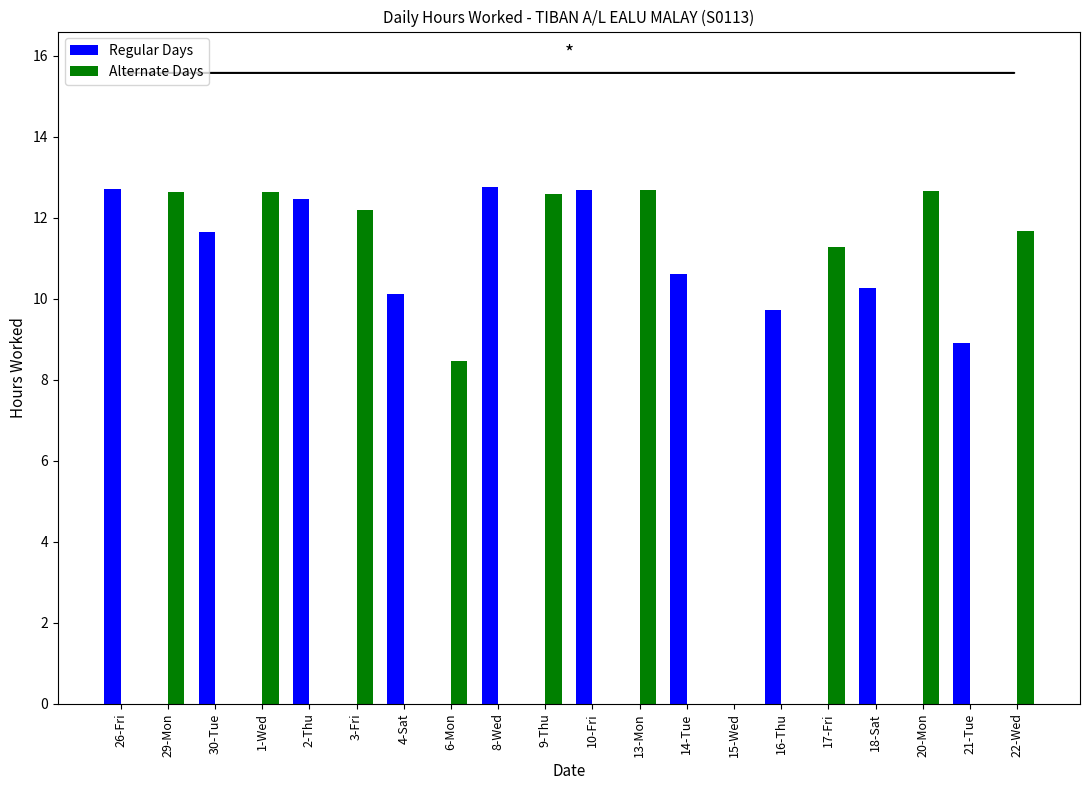

What is the sum of all Regular Days values?

111.9